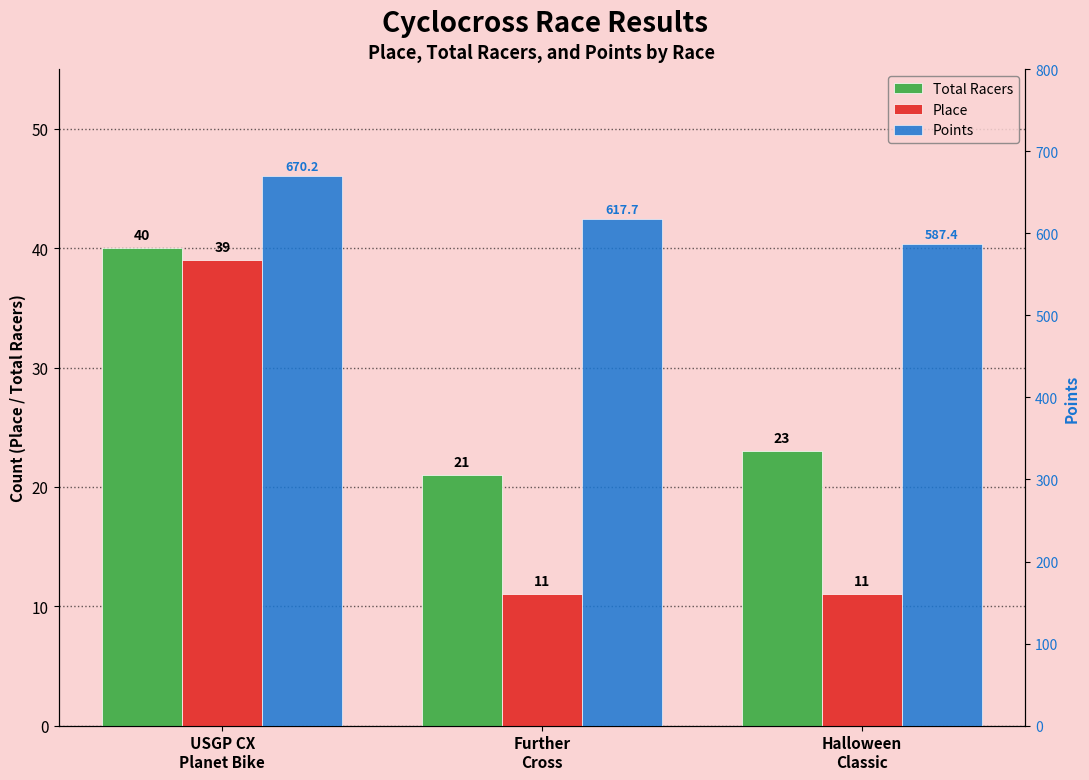

What is the maximum value shown in the chart?

670.2